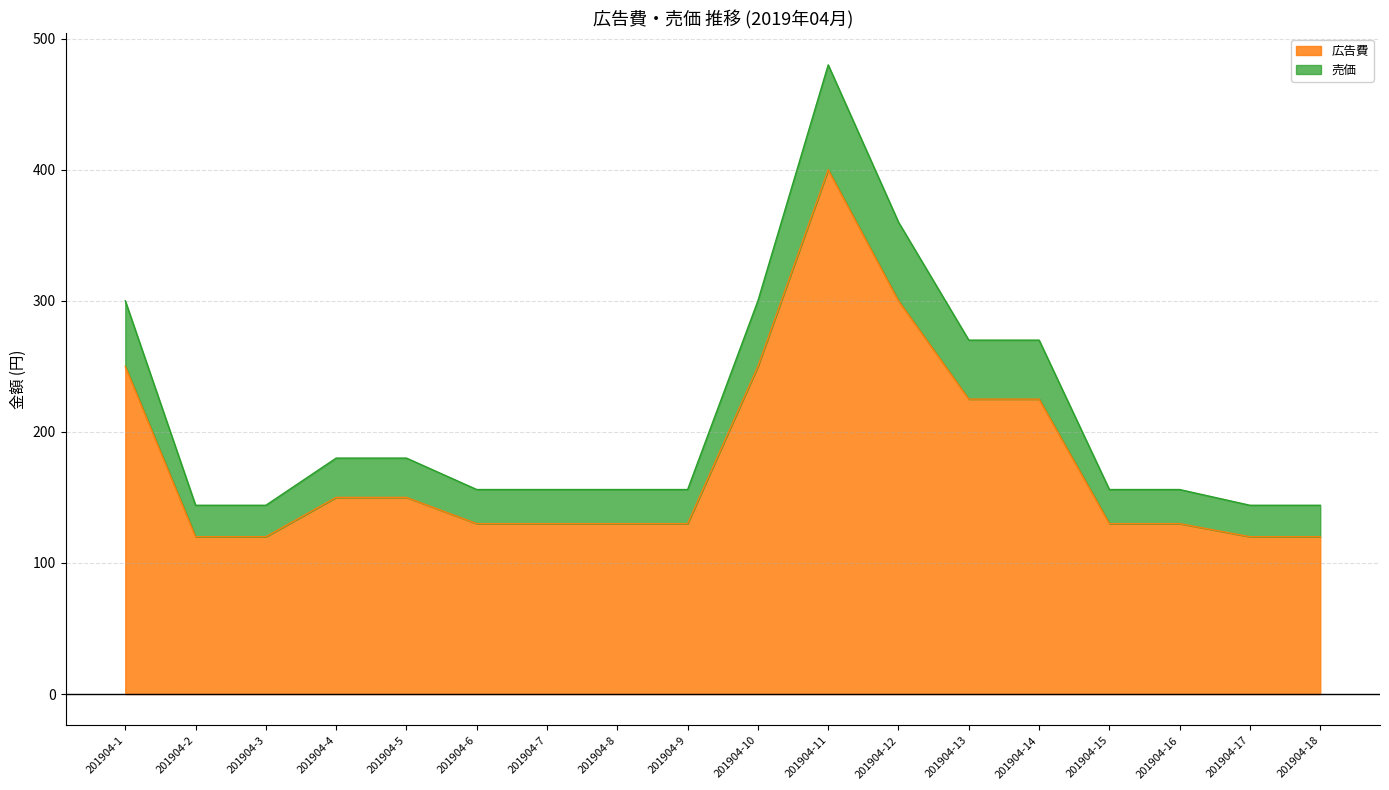

Which series has the largest total across all categories?

売価